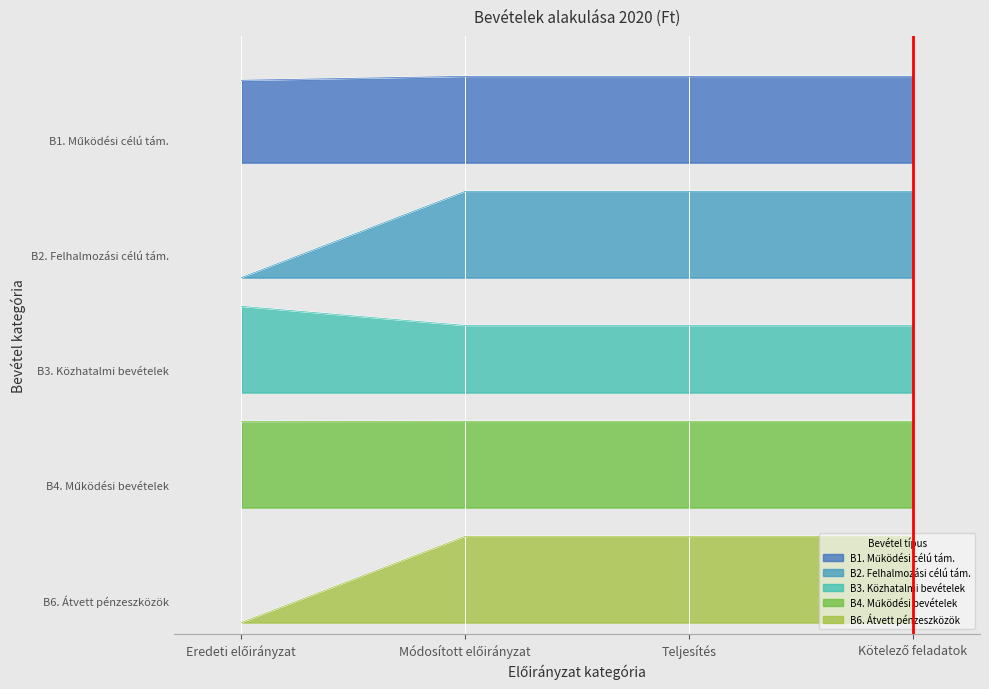

Which series changed the most between Eredeti előirányzat and Teljesítés?

B6. Átvett pénzeszközök